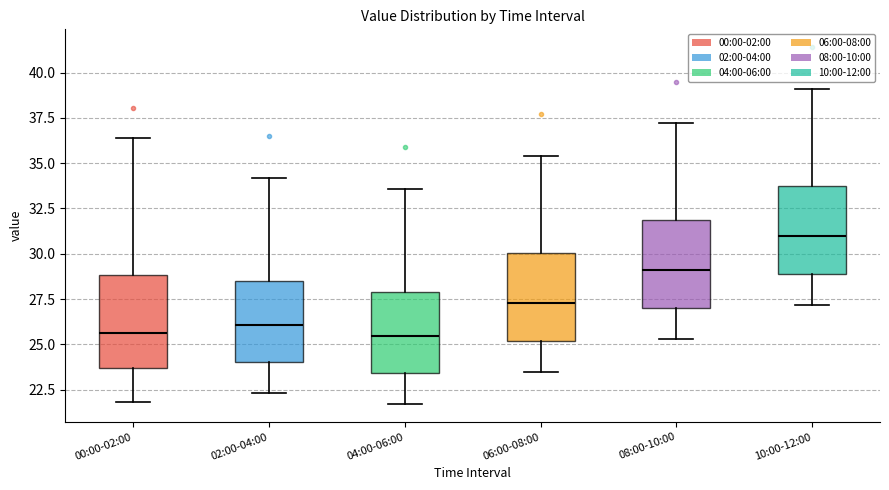

Reading left to right, read every box against the y-axis: the position of its median line, the range the box covers, and the ends of its whiskers. The values are not printed on the chart, so give them approximately, as read against the axis.

00:00-02:00: median 25.5, box 23.5 to 29.0, whiskers 22.0 to 36.5
02:00-04:00: median 26.0, box 24.0 to 28.5, whiskers 22.5 to 34.0
04:00-06:00: median 25.5, box 23.5 to 28.0, whiskers 21.5 to 33.5
06:00-08:00: median 27.5, box 25.0 to 30.0, whiskers 23.5 to 35.5
08:00-10:00: median 29.0, box 27.0 to 32.0, whiskers 25.5 to 37.0
10:00-12:00: median 31.0, box 29.0 to 34.0, whiskers 27.0 to 39.0